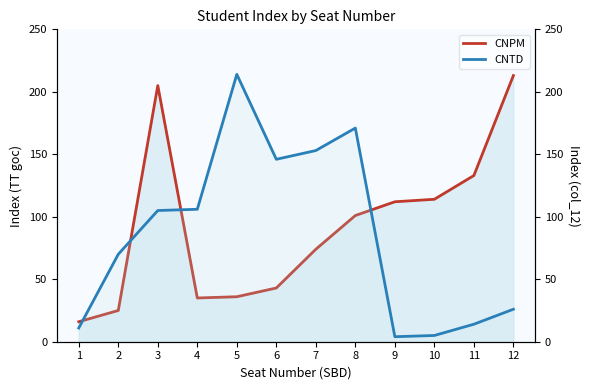

What are all the series names shown in the legend?

CNPM, CNTD